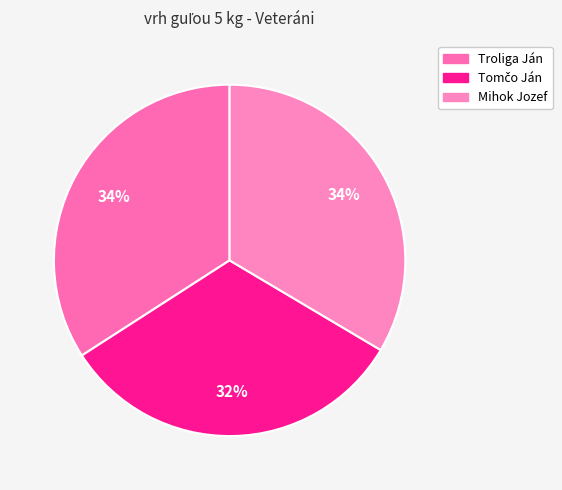

What is the ratio of the value at Tomčo Ján to the value at Mihok Jozef?

1.0